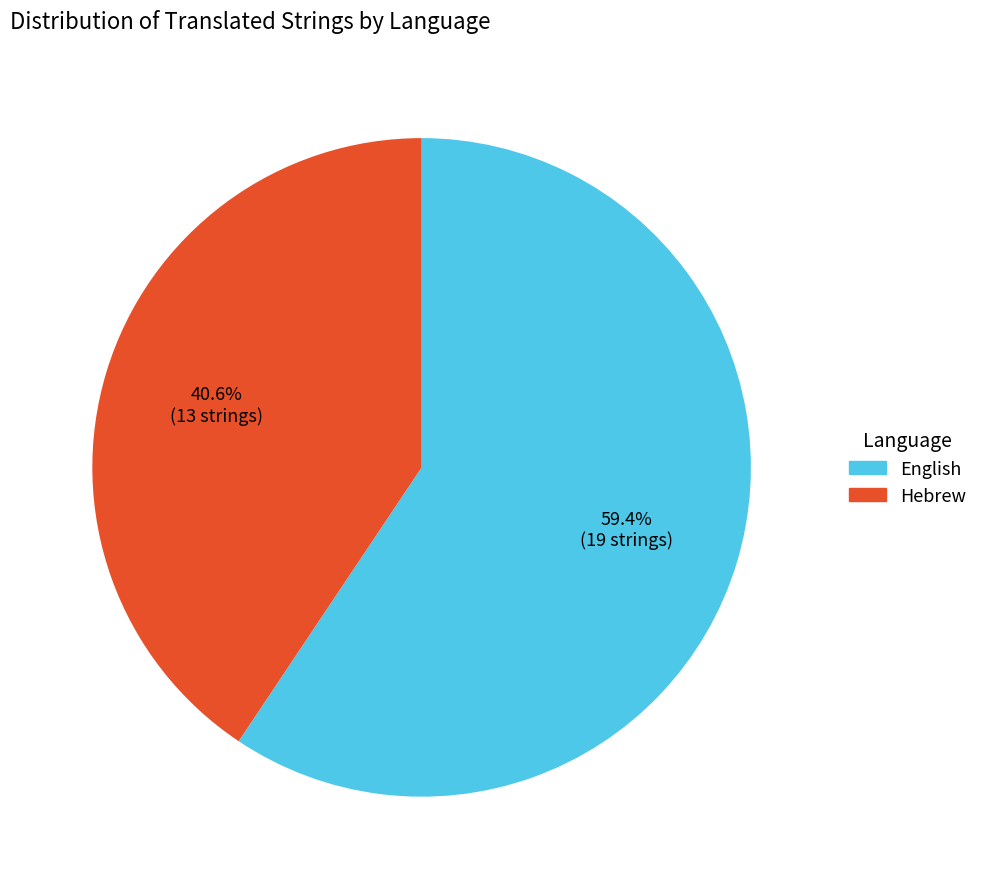

To the nearest percent, what percentage of the pie is English?

59%